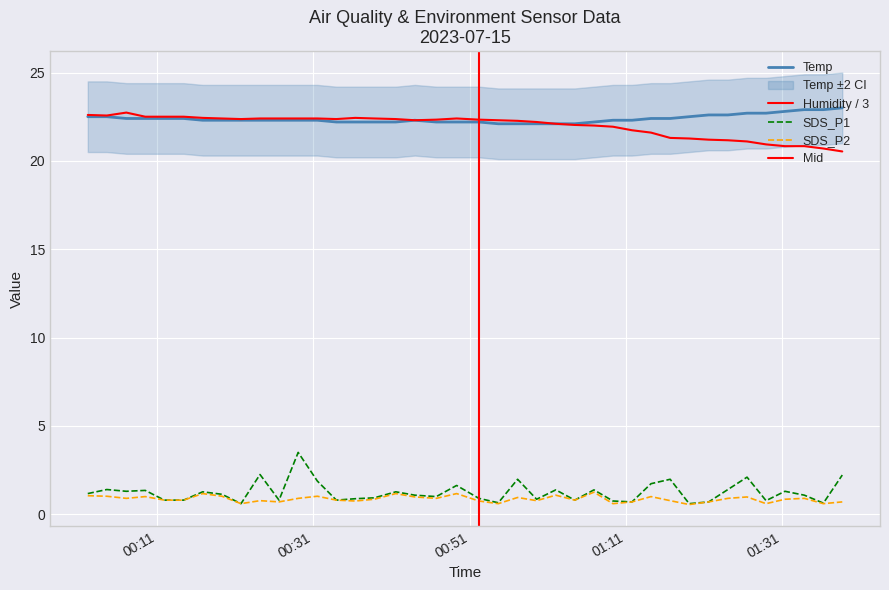

Which category has the highest value in the SDS_P2 series?

2023/07/15 01:06:54